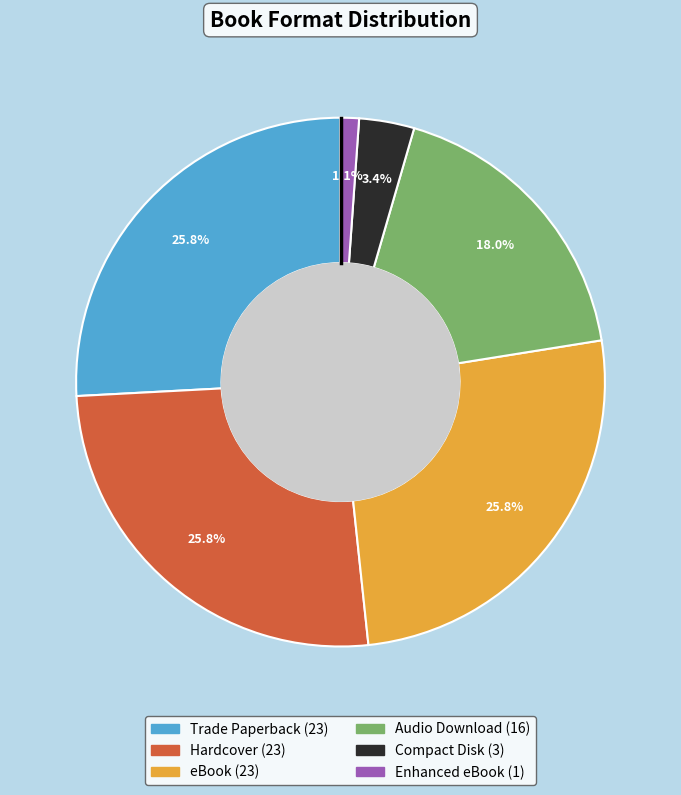

What is the total percentage of Enhanced eBook and Audio Download?

19.1%